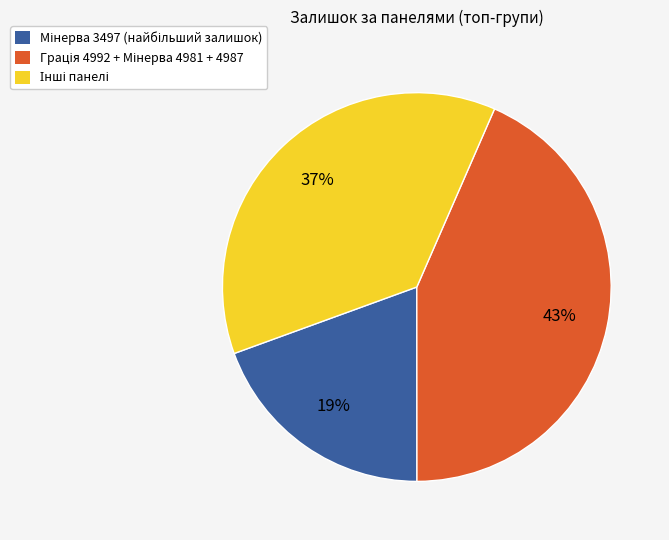

Is there any slice that represents more than half of the pie?

No